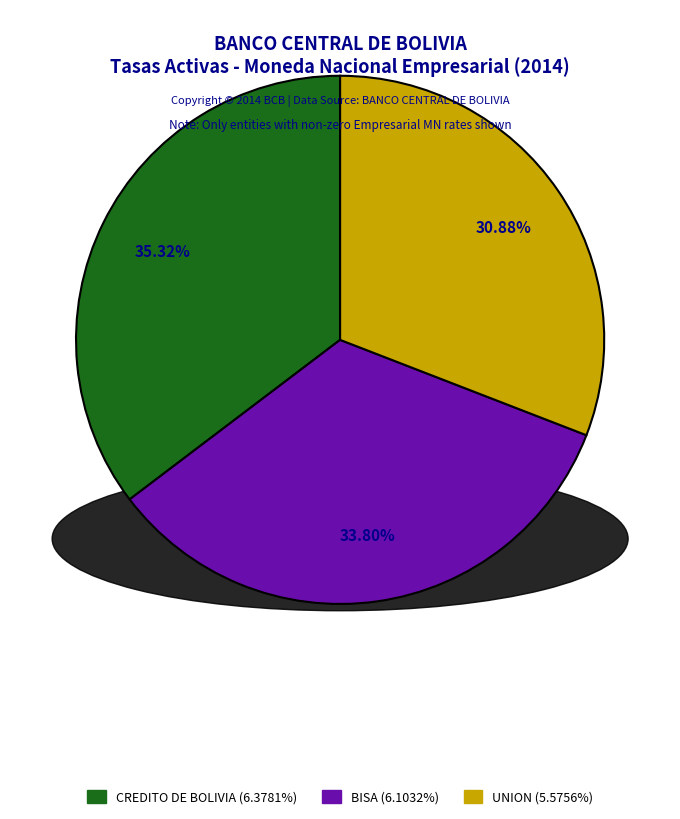

Is there any slice that represents more than half of the pie?

No